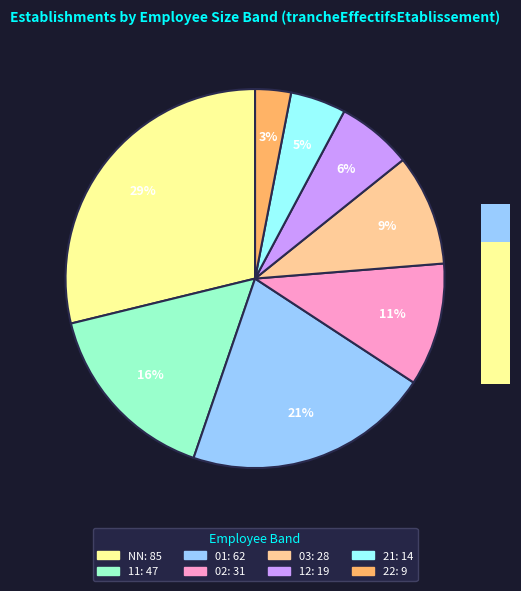

What is the change in value from 01 to 03?

-34